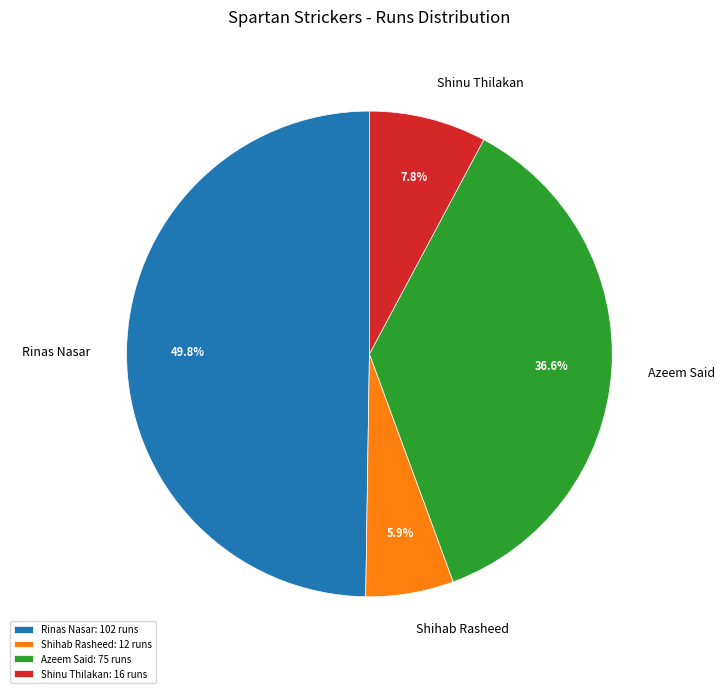

Does Shihab Rasheed represent more than half of the total?

No